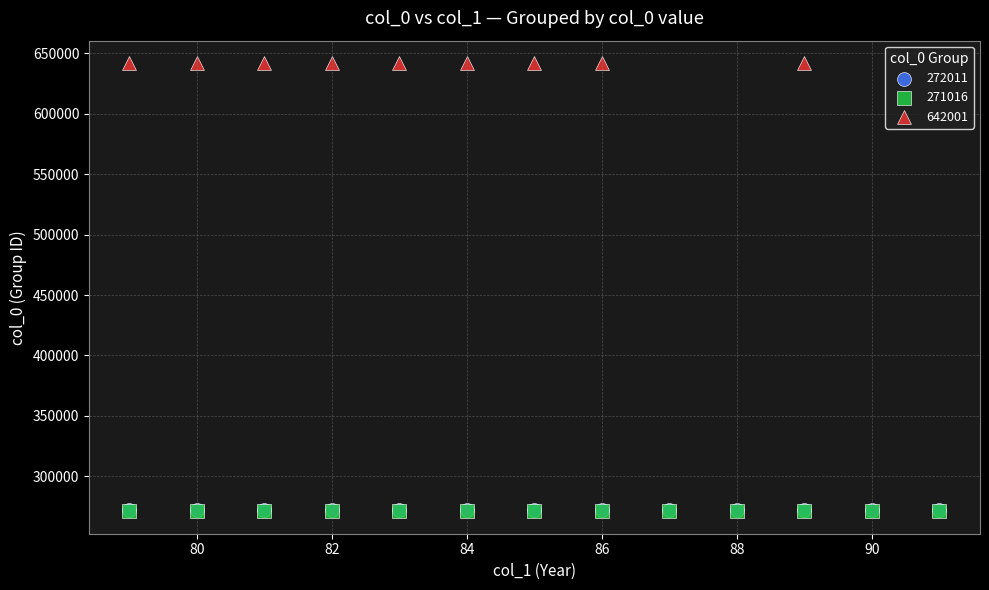

Which series reaches the maximum Y coordinate?

642001